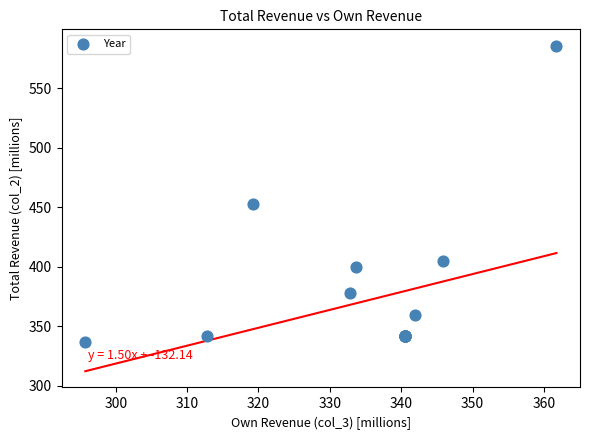

What Y value in the scatter plot is closest to 461?

453.0